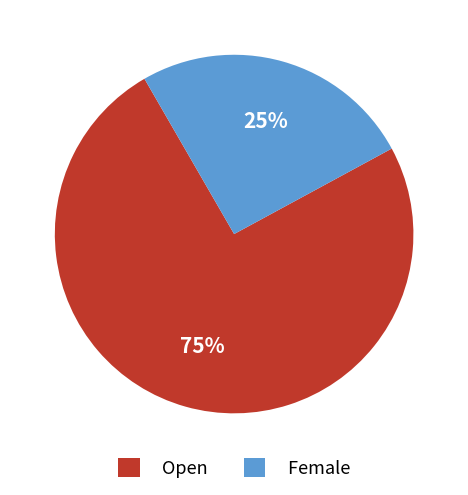

Which slice is the largest?

Open